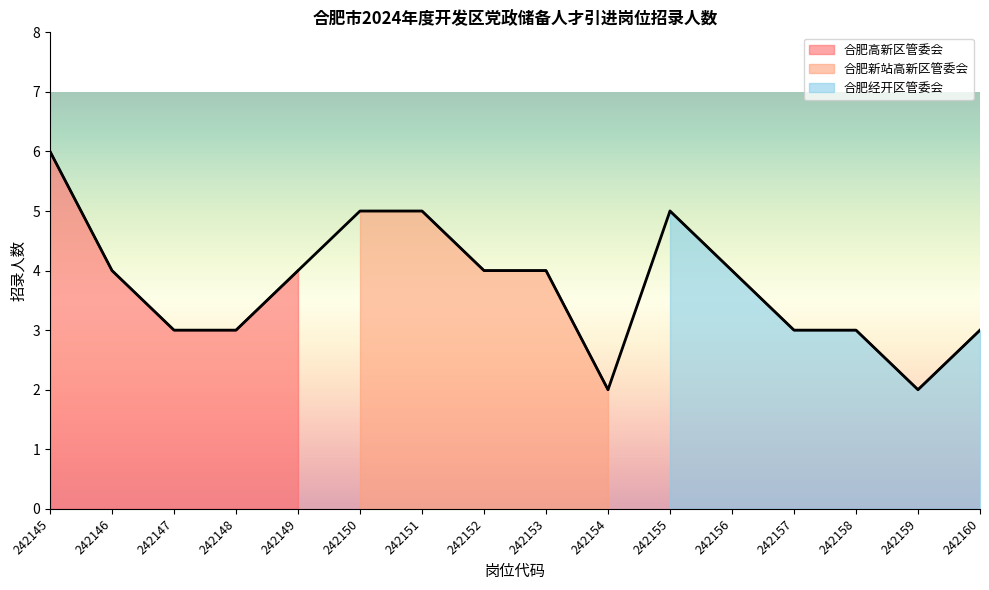

How many interior local valleys (lower than both neighbors) does the data have?

2